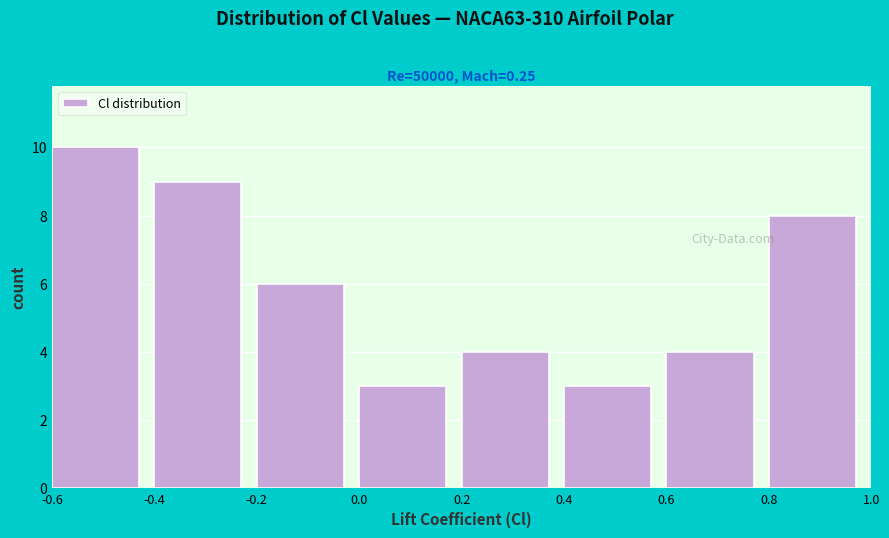

Reading left to right, list every bar in this chart as the range it spans on the x-axis followed by its height. The values are not printed on the chart, so give them approximately, as read against the axis.

-0.6 to -0.4: 10
-0.4 to -0.2: 9
-0.2 to 0.0: 6
0.0 to 0.2: 3
0.2 to 0.4: 4
0.4 to 0.6: 3
0.6 to 0.8: 4
0.8 to 1.0: 8